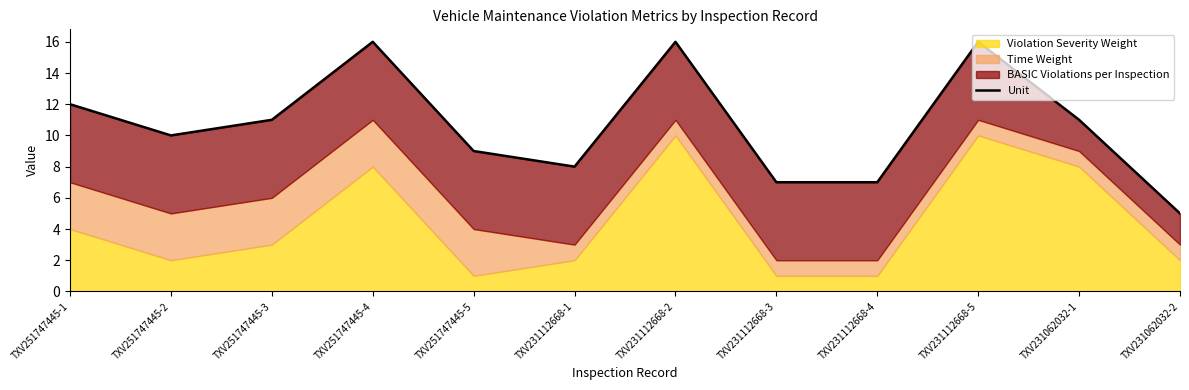

Is it true that the value at TXV231112668-2 is 16?

True